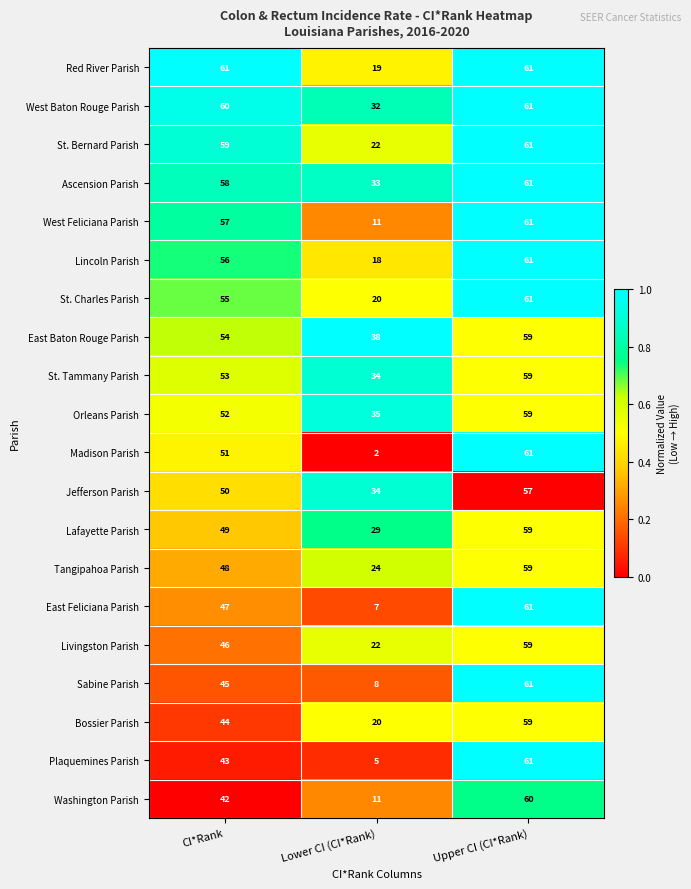

What is the total value across all series at Lower CI (CI*Rank)?

424